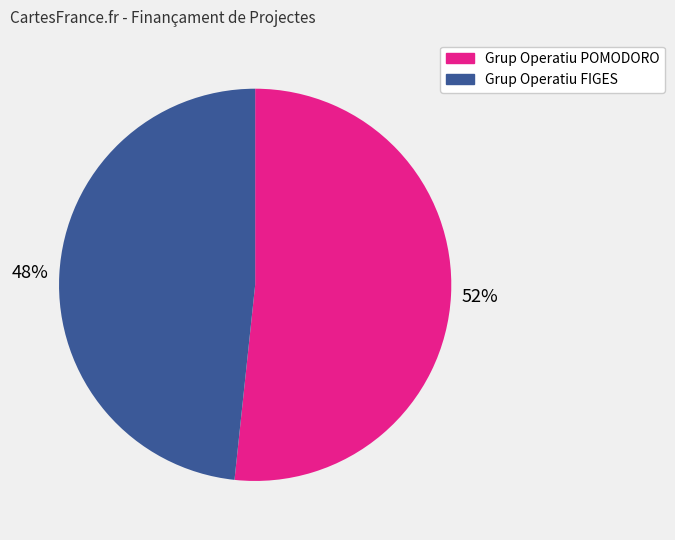

Between Grup Operatiu FIGES and Grup Operatiu POMODORO, which is larger?

Grup Operatiu POMODORO